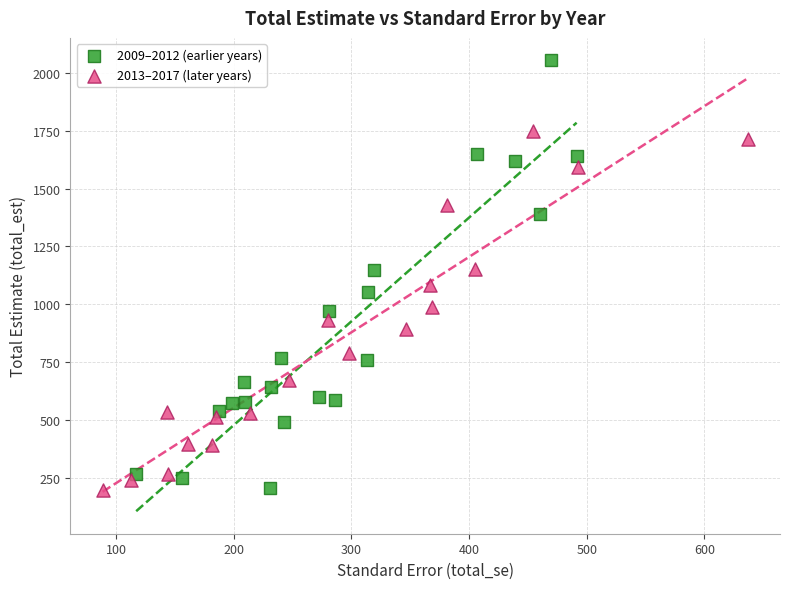

Which series contains the highest Y value?

2009–2012 (earlier years)